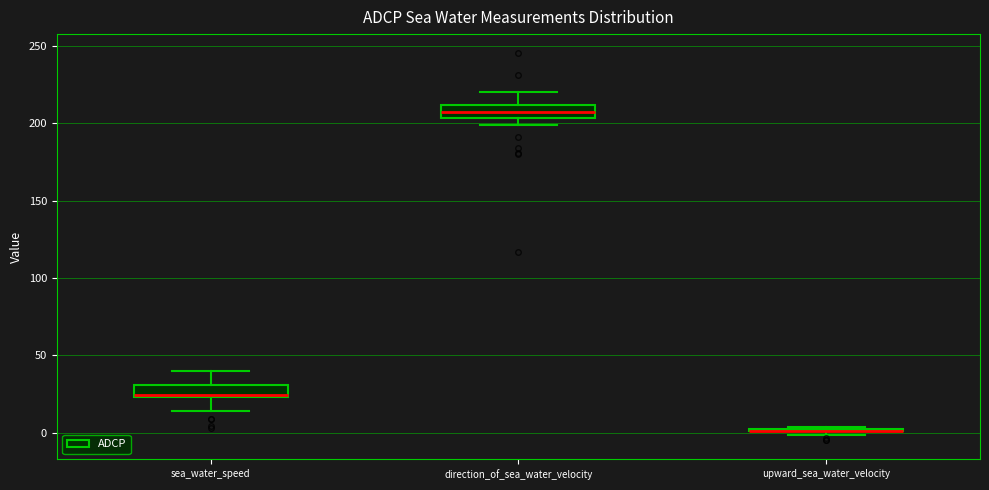

Where is the upper edge of the box for upward_sea_water_velocity on the y-axis? The values are not printed on the chart, so give them approximately, as read against the axis.

5